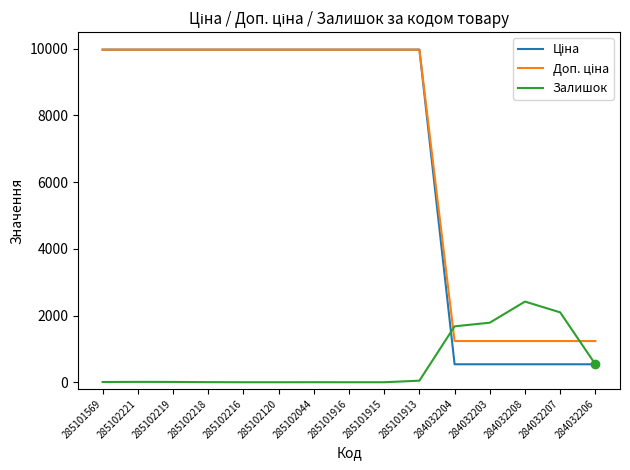

True or false: Залишок has a value of -1654.6 at 285102216.

False